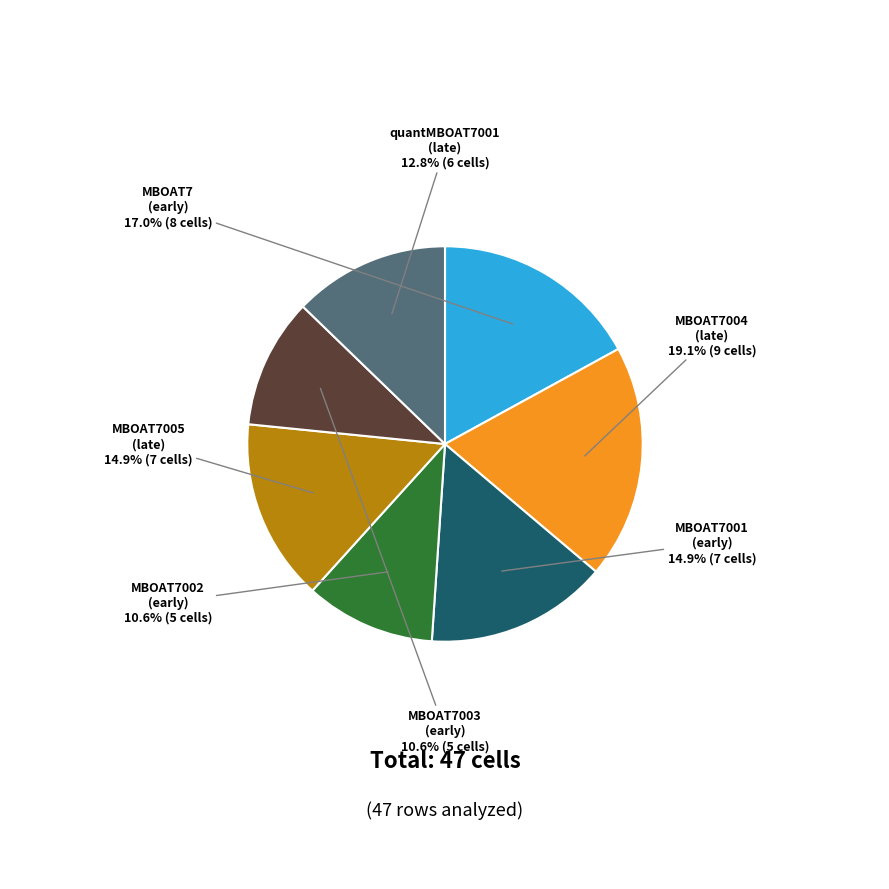

Is there a majority slice in this chart?

No